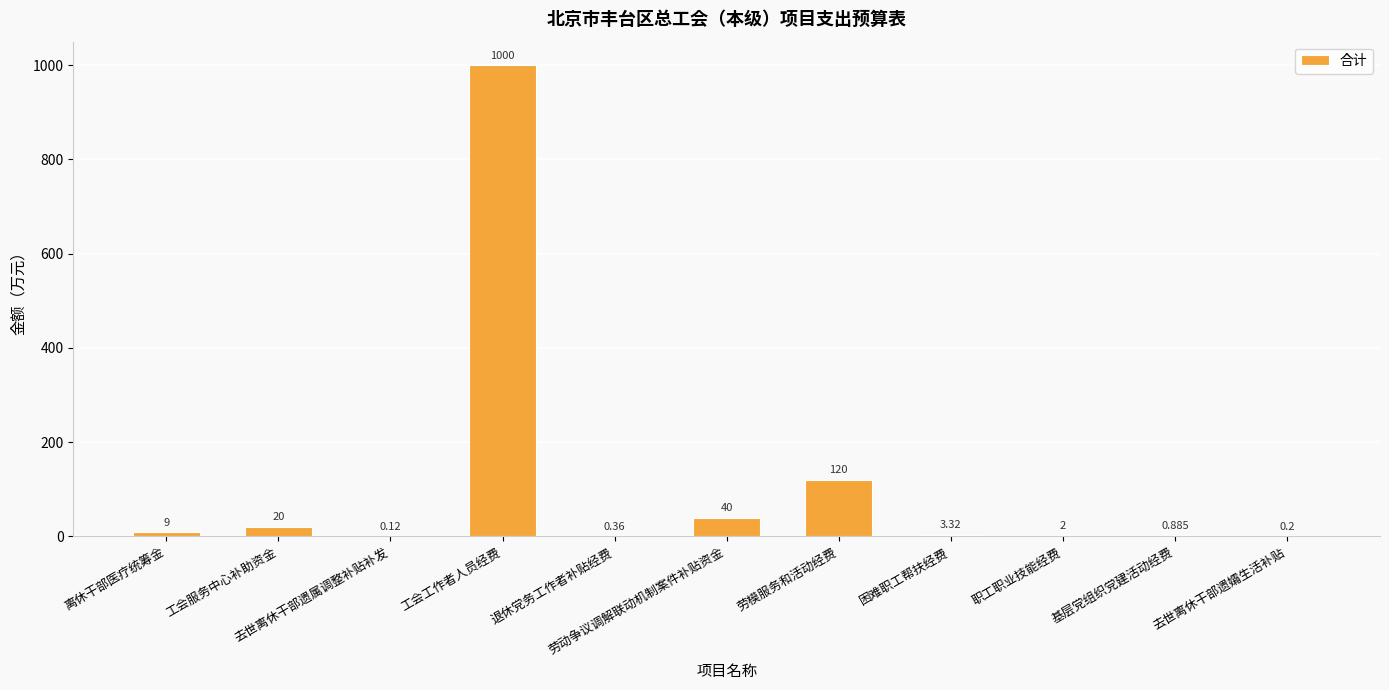

At which label is the value closest to 500?

劳模服务和活动经费